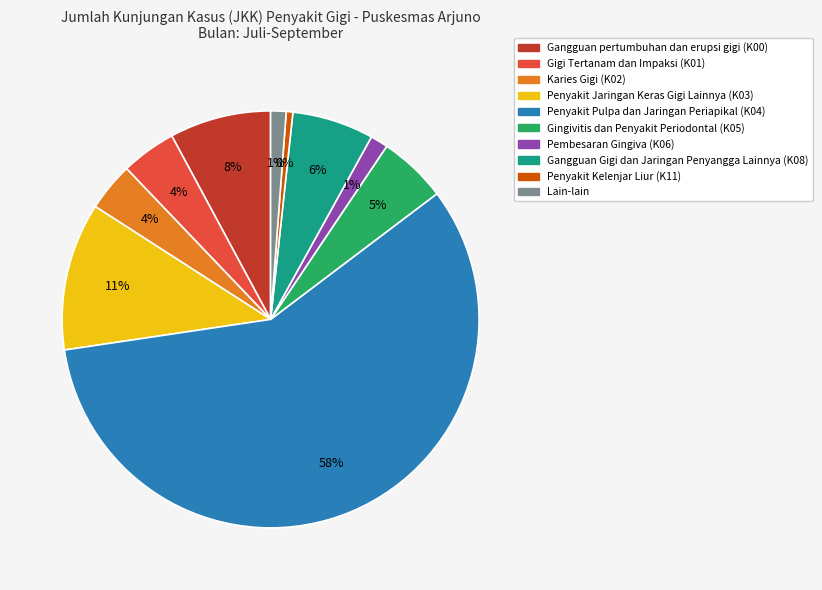

Does any single category account for the majority?

Yes